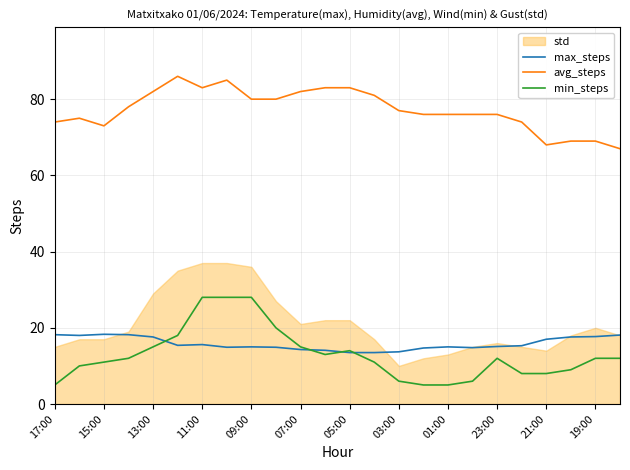

True or false: min_steps and avg_steps cross at least once.

False